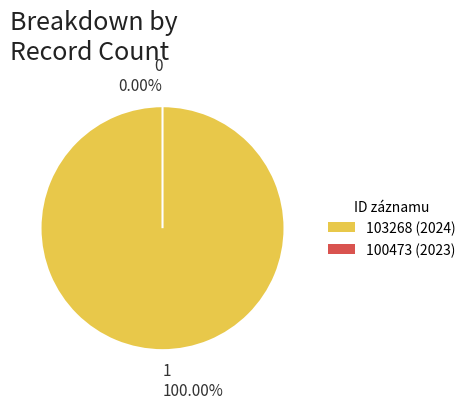

Which slice is the largest?

103268